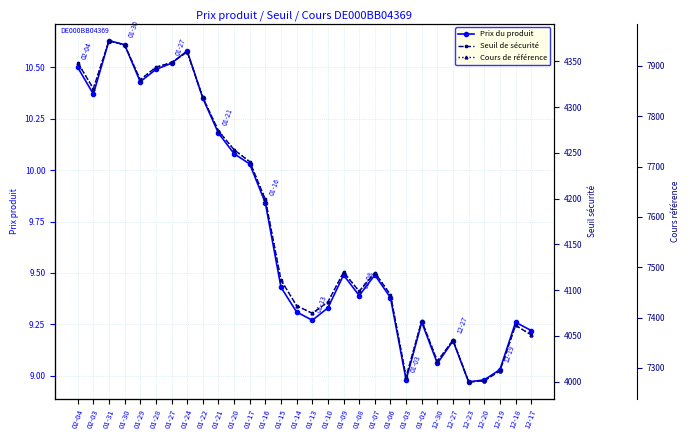

Rank the series by their maximum value, from lowest to highest.

Prix du produit, Seuil de sécurité, Cours de référence